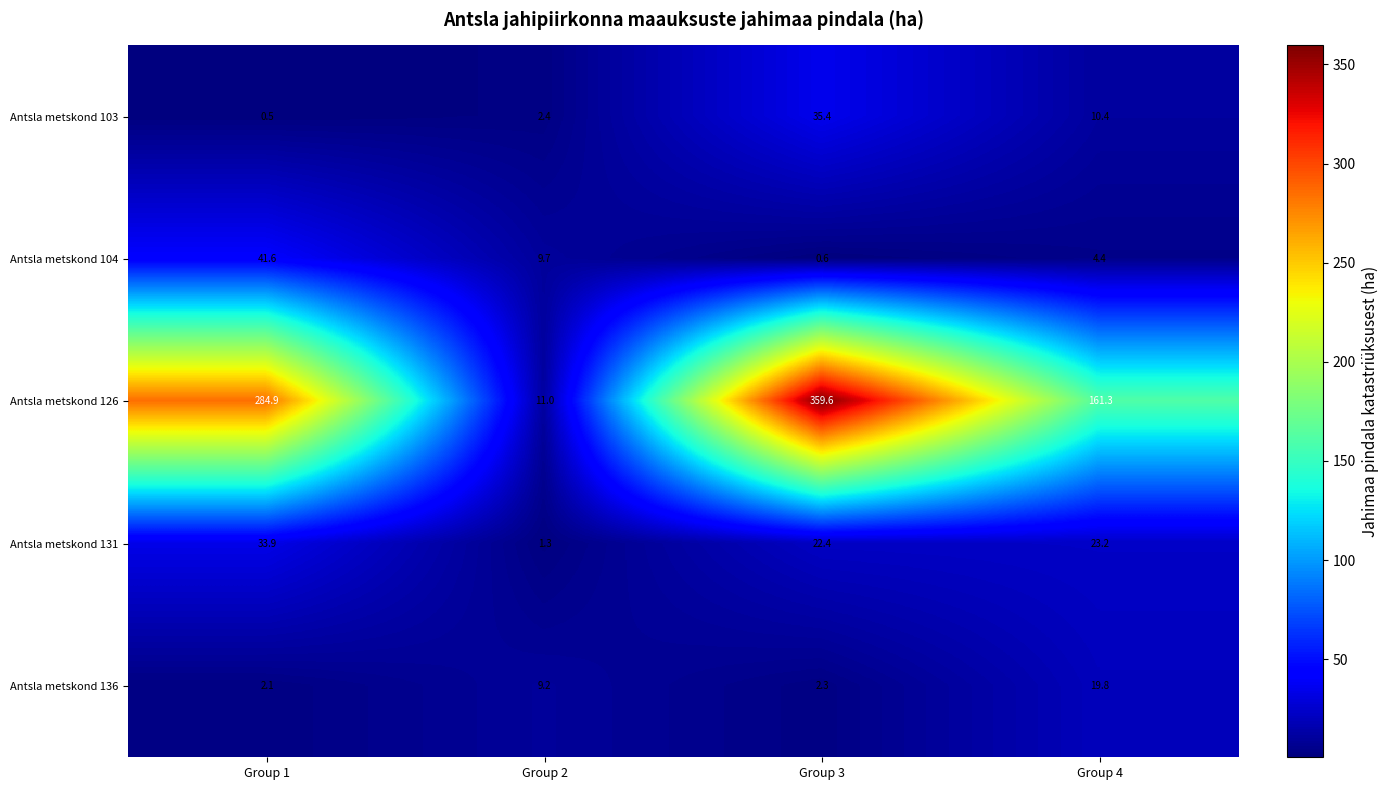

At which label does Antsla metskond 131 first exceed 23?

Group 1